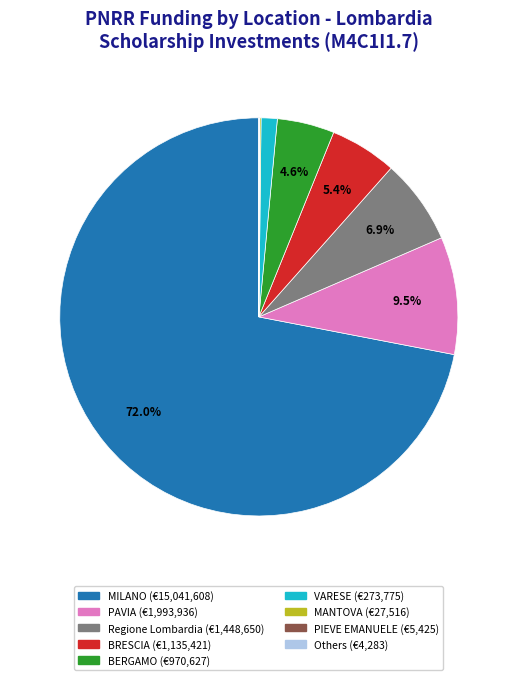

Does any single category account for the majority?

Yes